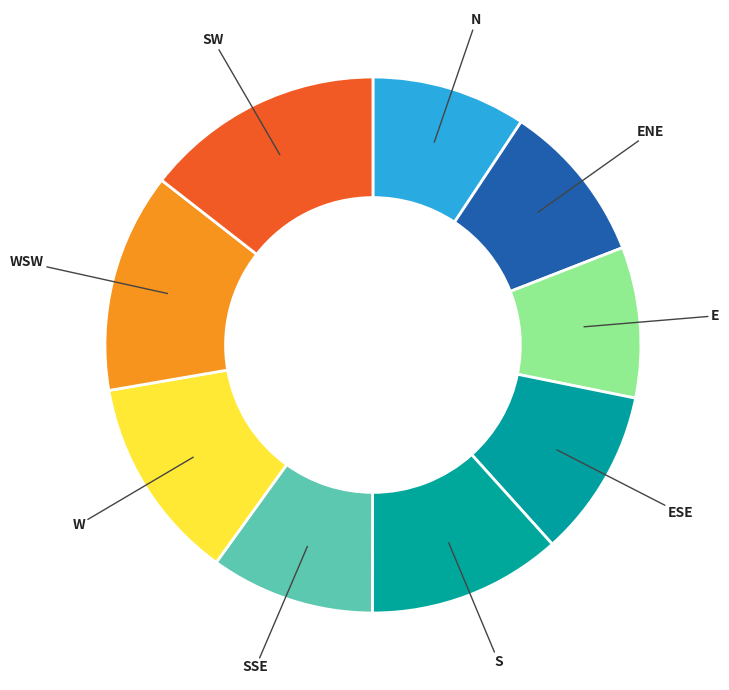

Count the number of slices in the pie.

9